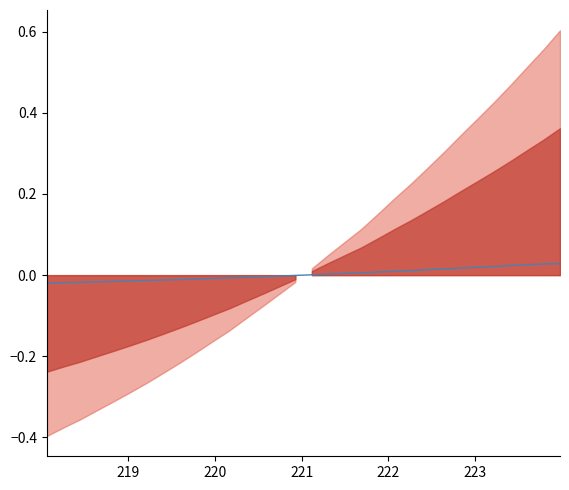

How many lines are shown in the chart?

1